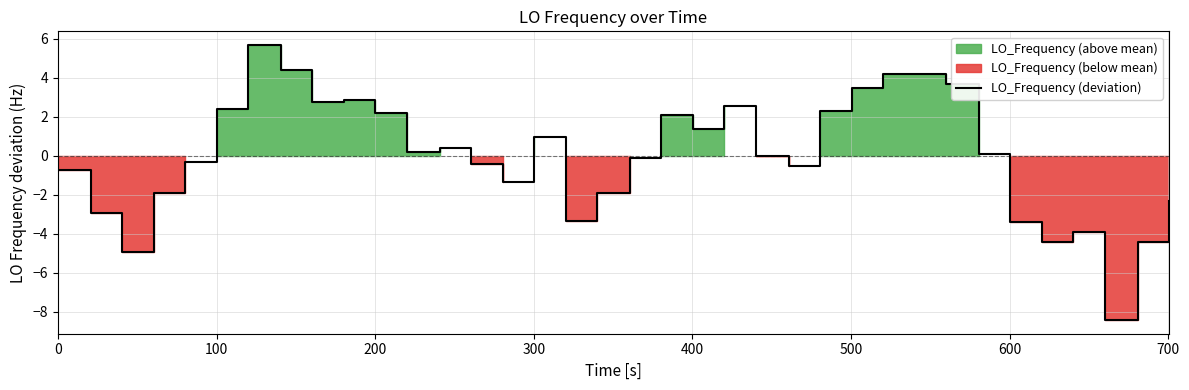

Reading left to right, what are all the values shown in this chart?

-0.7	-2.9	-4.9	-1.9	-0.3	2.4	5.7	4.4	2.8	2.9	2.2	0.2	0.4	-0.4	-1.3	1.0	-3.3	-1.9	-0.1	2.1	1.4	2.6	-0.0	-0.5	2.3	3.5	4.2	4.2	3.7	0.1	-3.4	-4.4	-3.9	-8.4	-4.4	-2.3